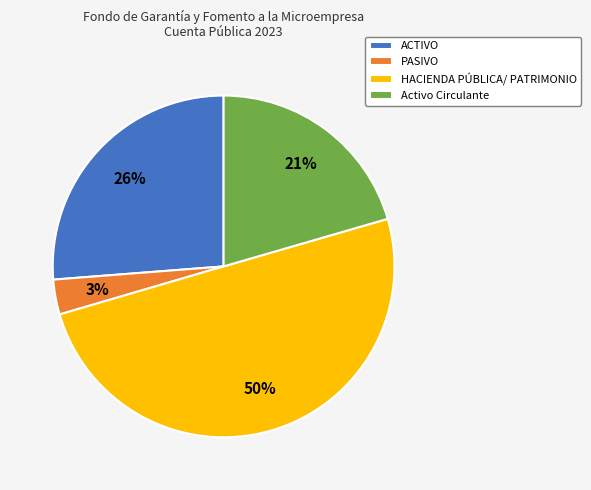

Combined, do HACIENDA PÚBLICA/ PATRIMONIO and ACTIVO account for over 50%?

Yes